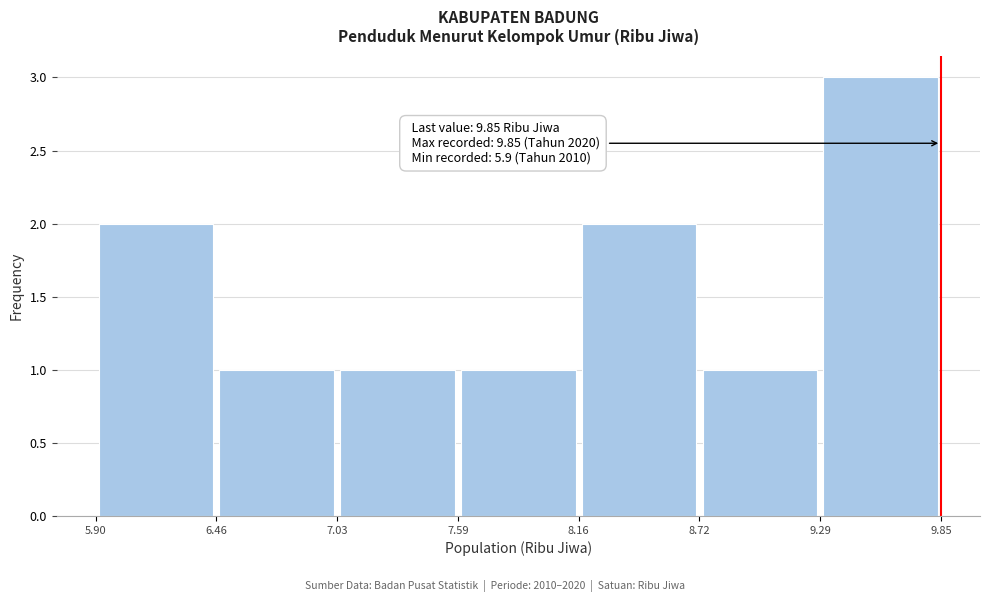

Over which range of the x-axis is the bar tallest?

9.29 to 9.85